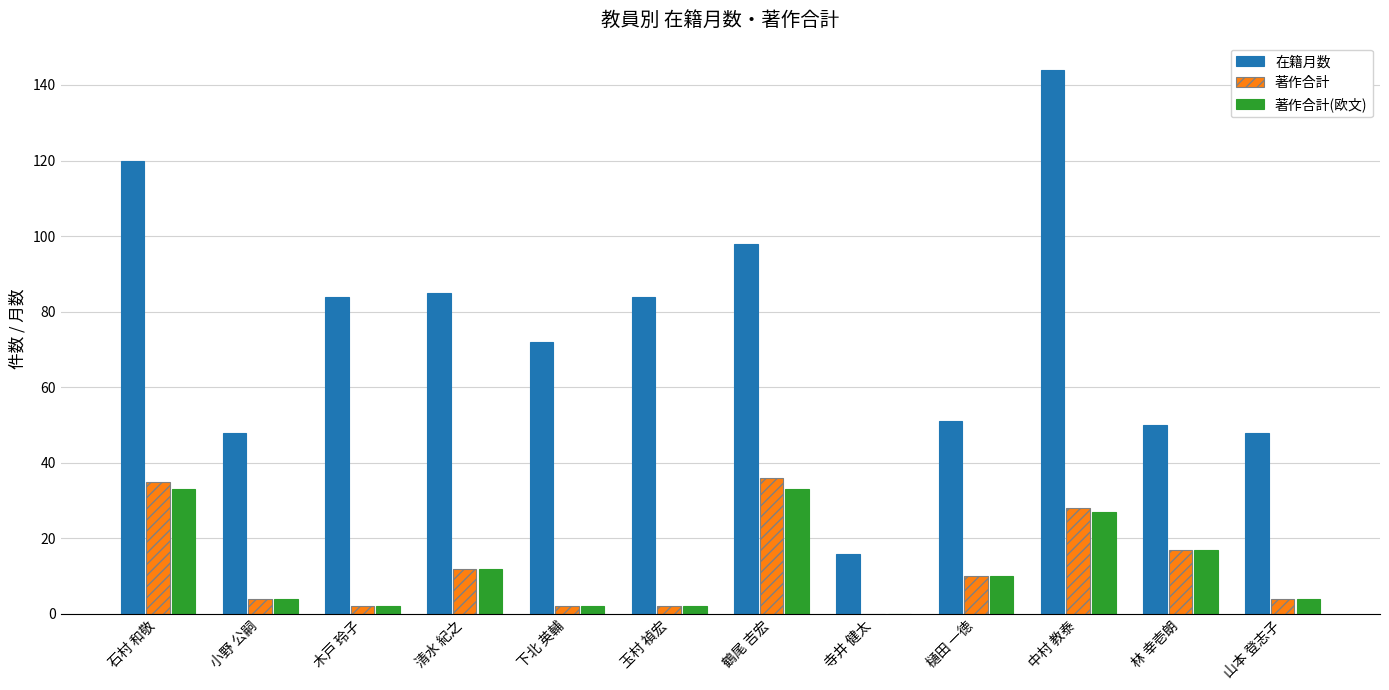

Between 寺井 健太 and 山本 登志子, which series saw the biggest shift?

在籍月数